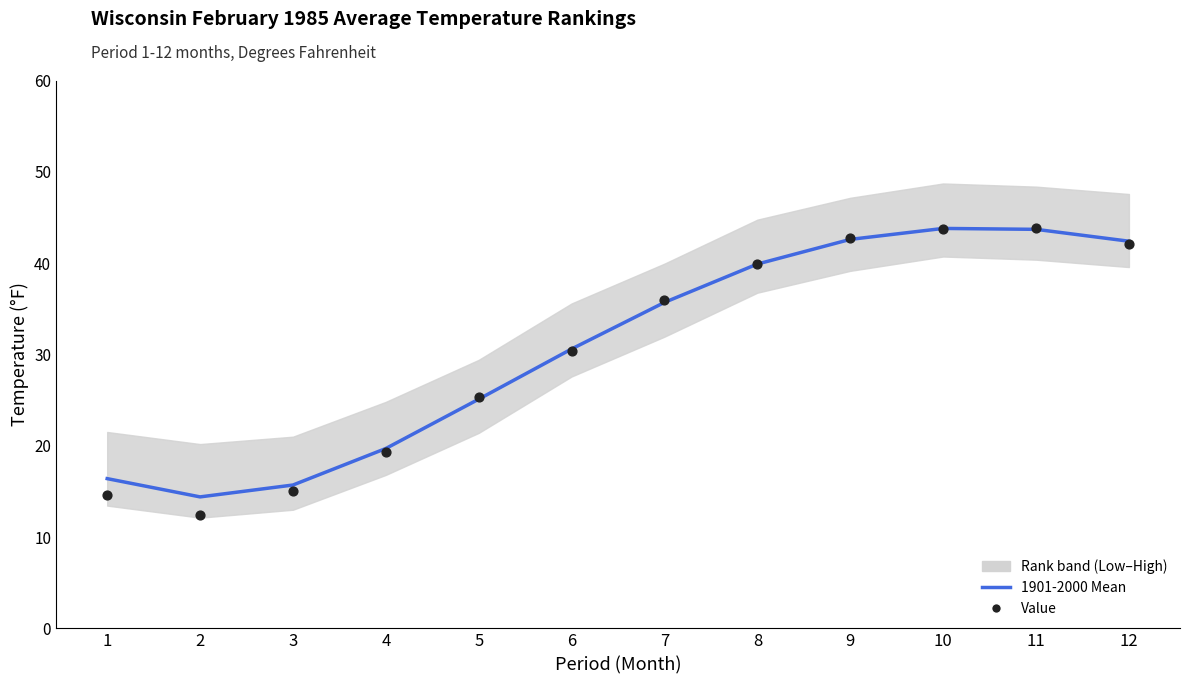

Which series reaches the minimum Y coordinate?

Value